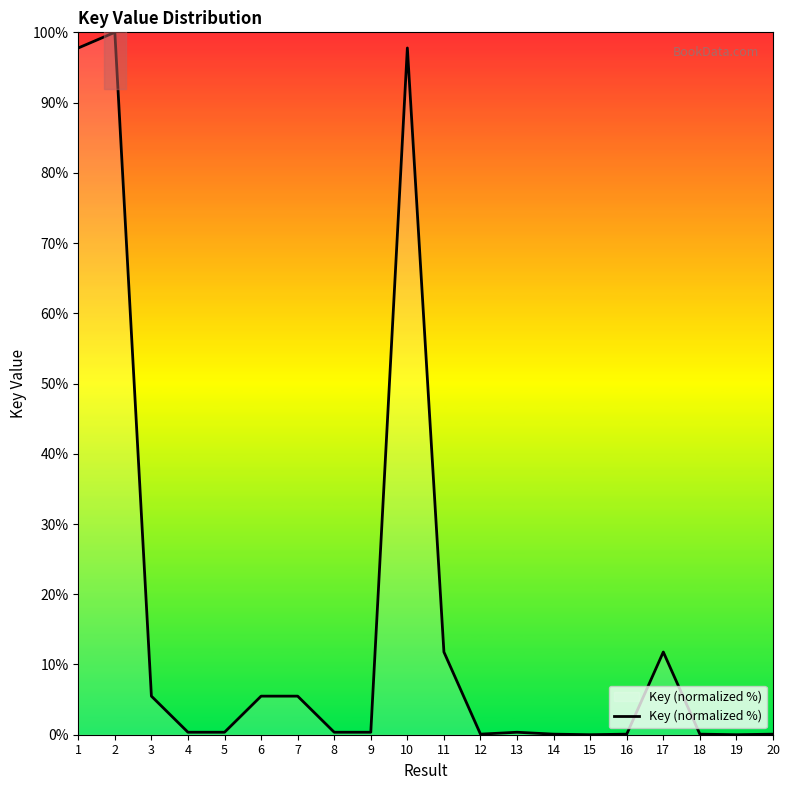

At which category does the data reach its first local peak?

2